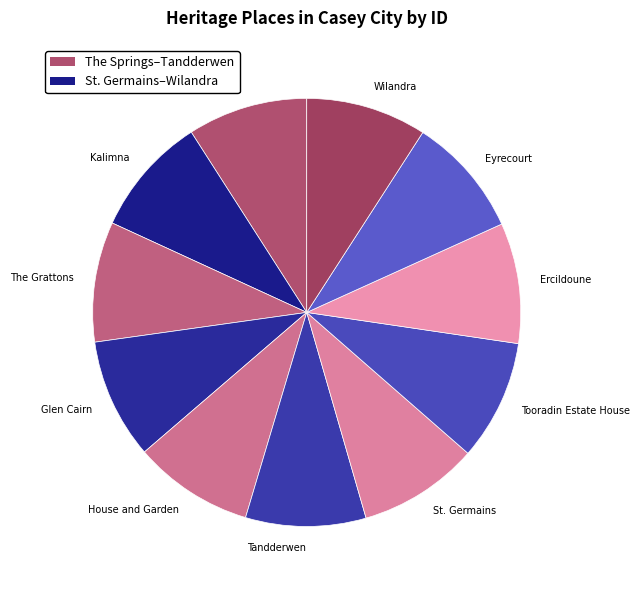

Is it true that Tandderwen is 19% of the pie?

False